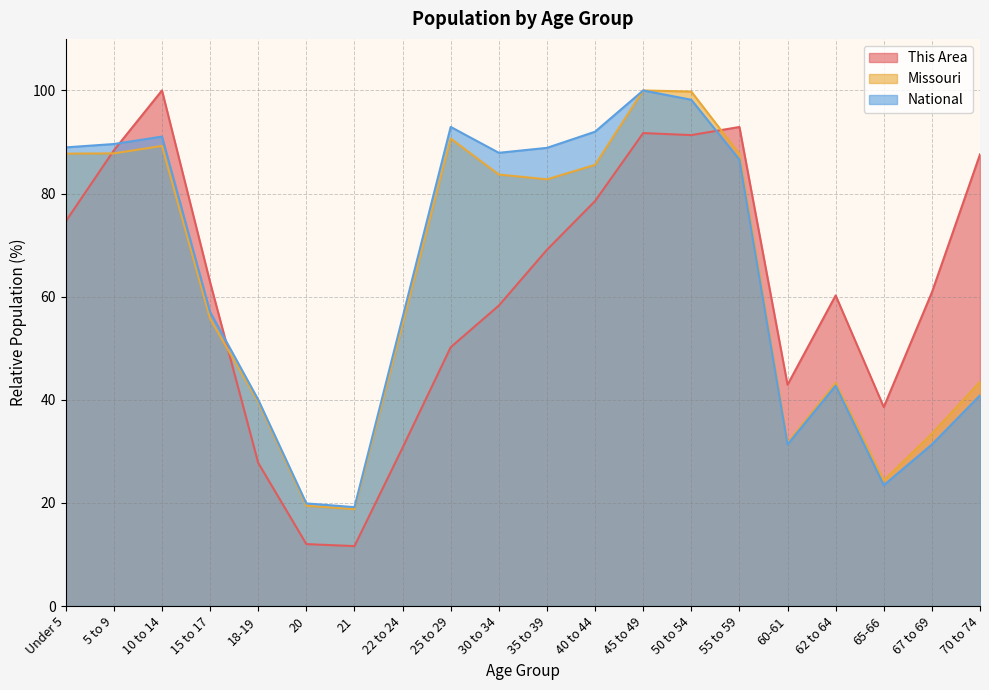

Rank the series by their maximum value, from lowest to highest.

This Area, Missouri, National